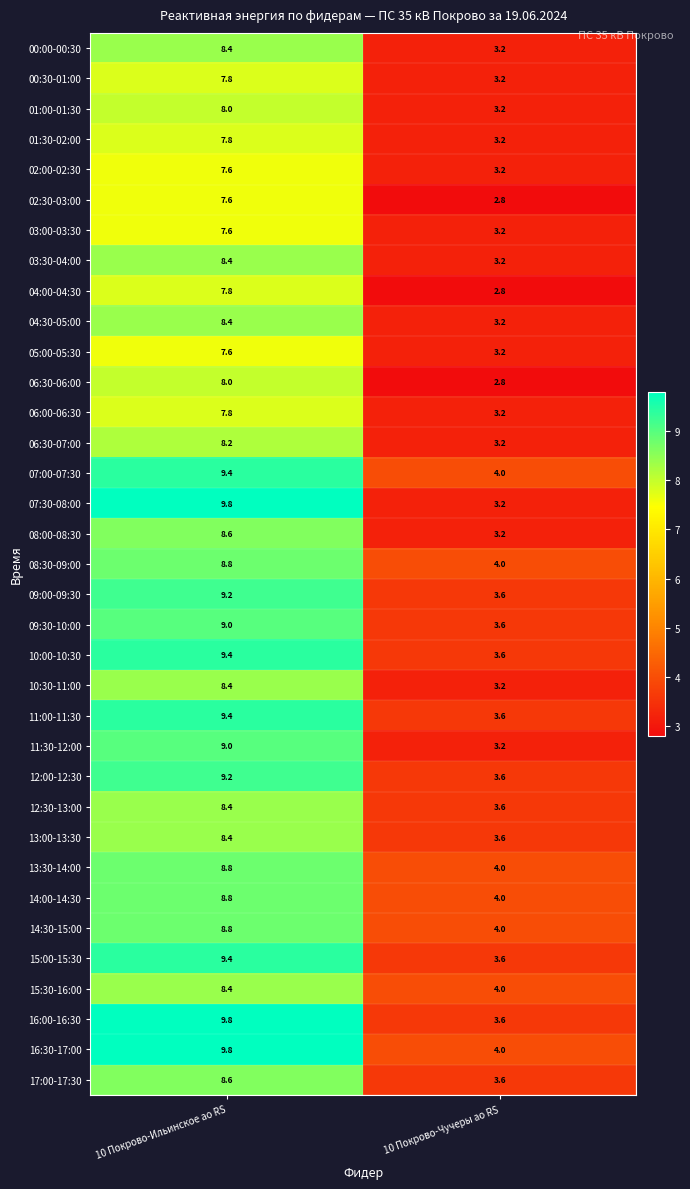

Which series has the widest spread of values?

07:30-08:00